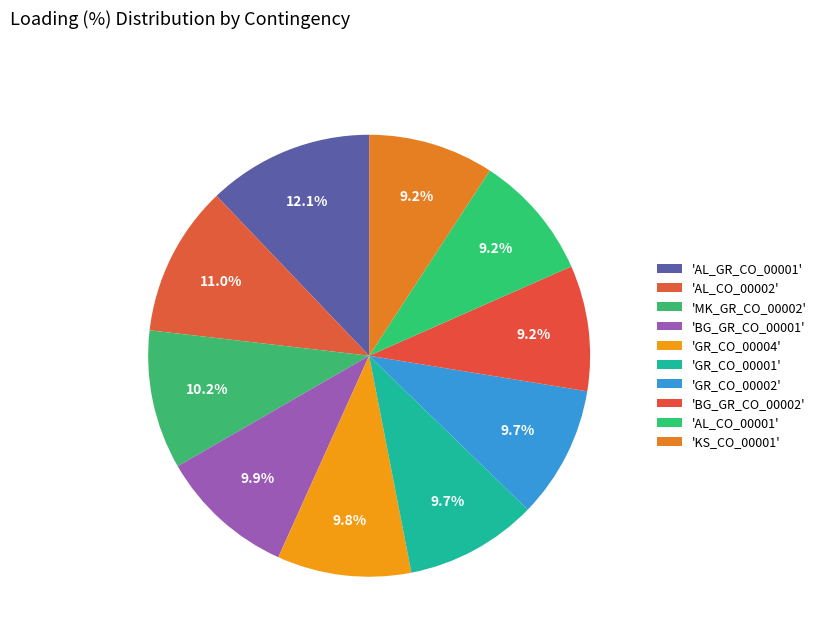

To the nearest percent, what is the average slice percentage?

10%